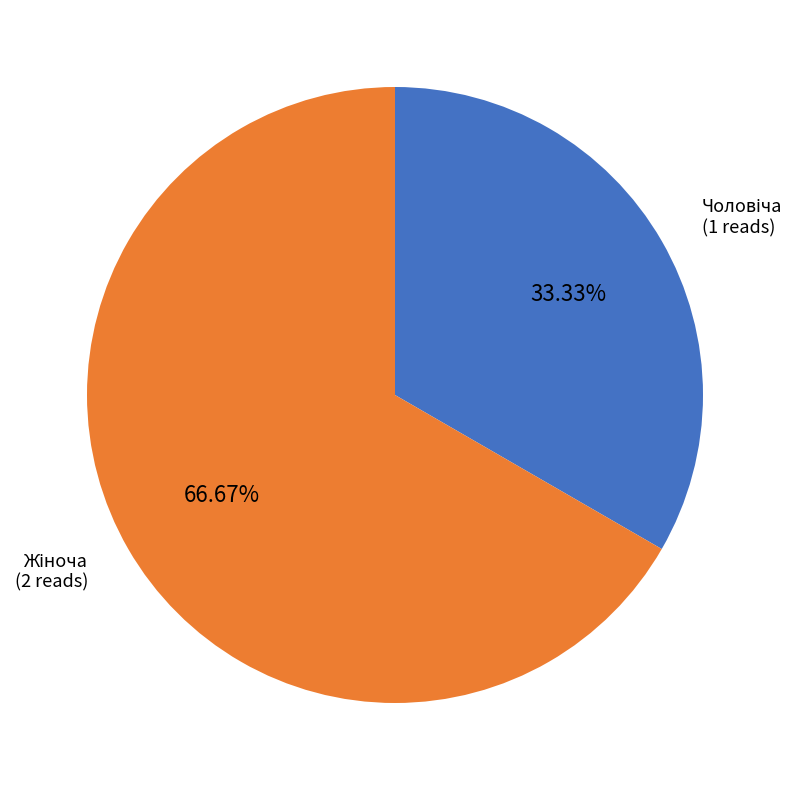

How many slices are in this pie chart?

2